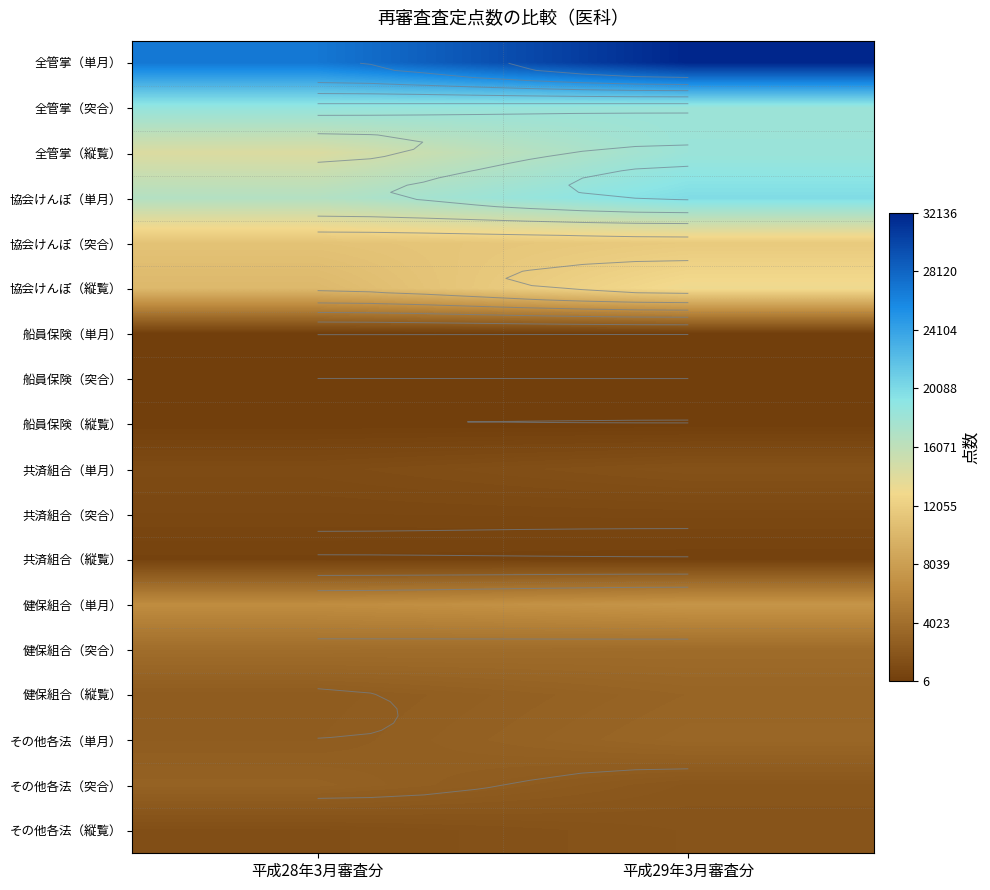

Between 平成29年3月審査分 and 平成28年3月審査分, which is larger?

平成29年3月審査分